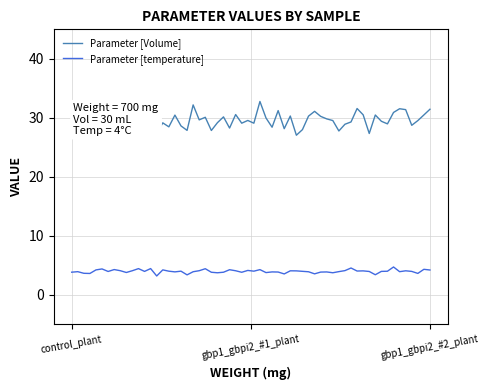

Which series has the largest total across all categories?

Parameter [Volume]